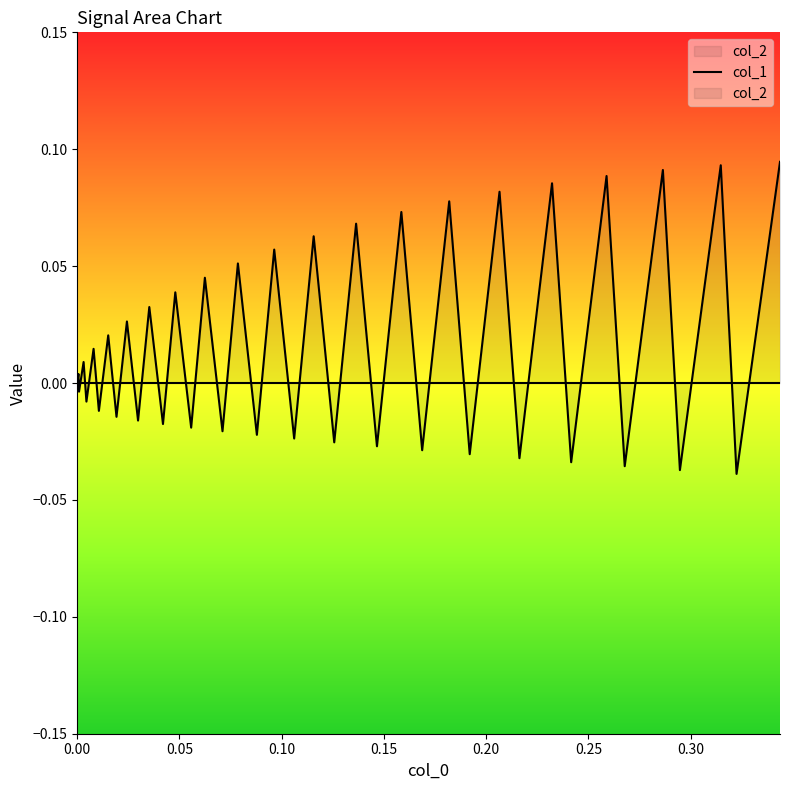

What is the difference between the maximum and minimum values?

0.1